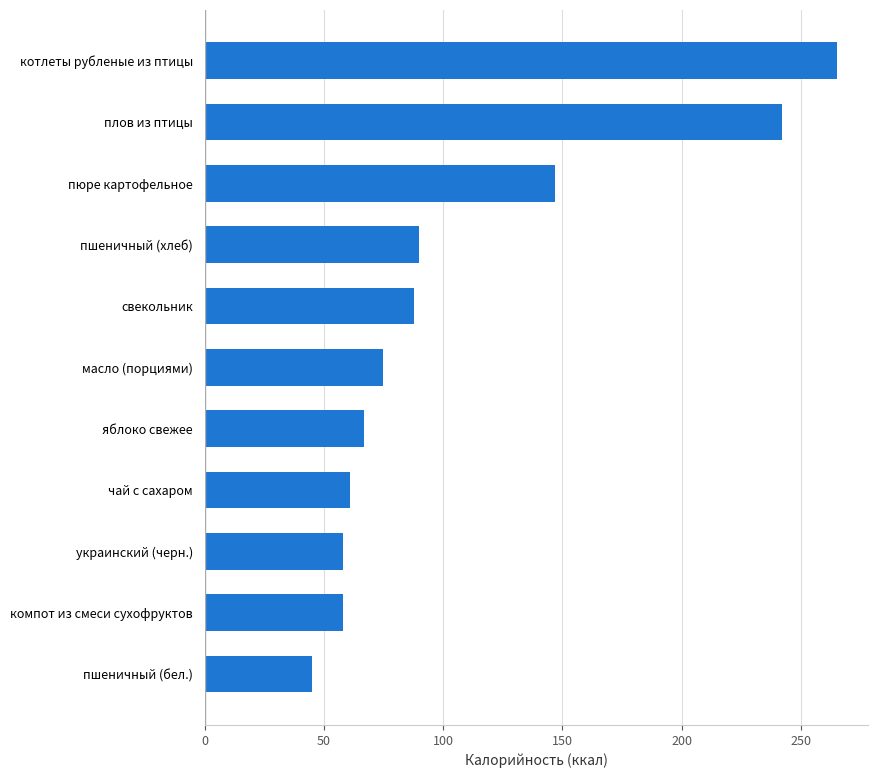

What is the average value?

108.7